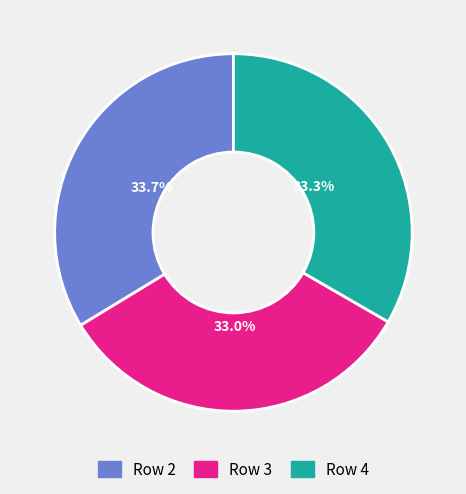

What percentage is the Row 2 slice, to the nearest percent?

34%